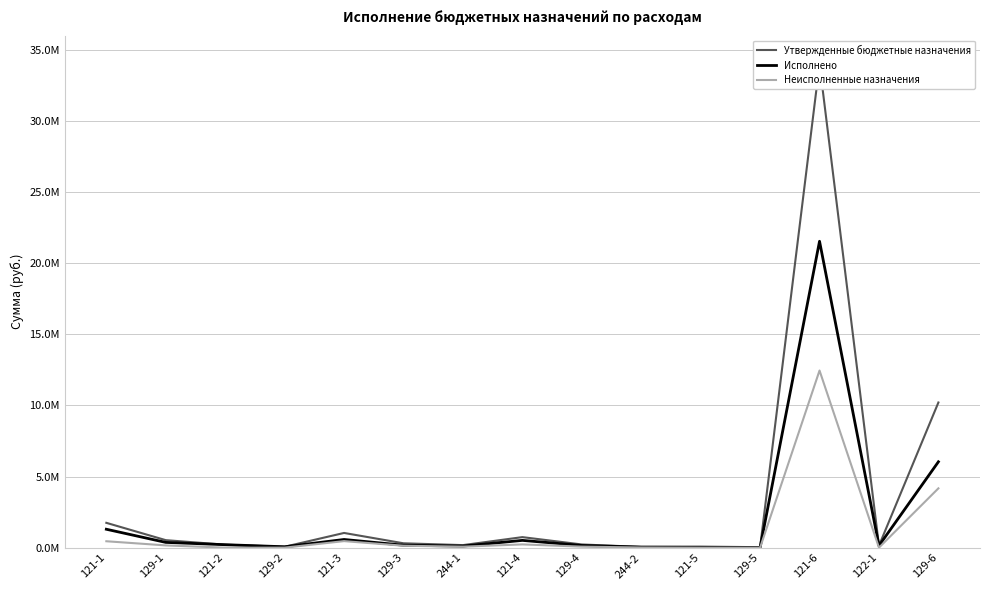

What are all the series names shown in the legend?

Утвержденные бюджетные назначения, Исполнено, Неисполненные назначения